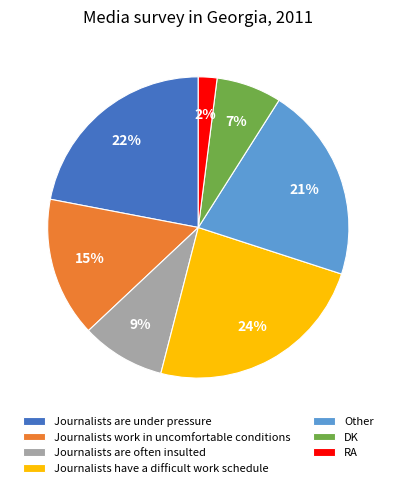

Is there any slice that represents more than half of the pie?

No